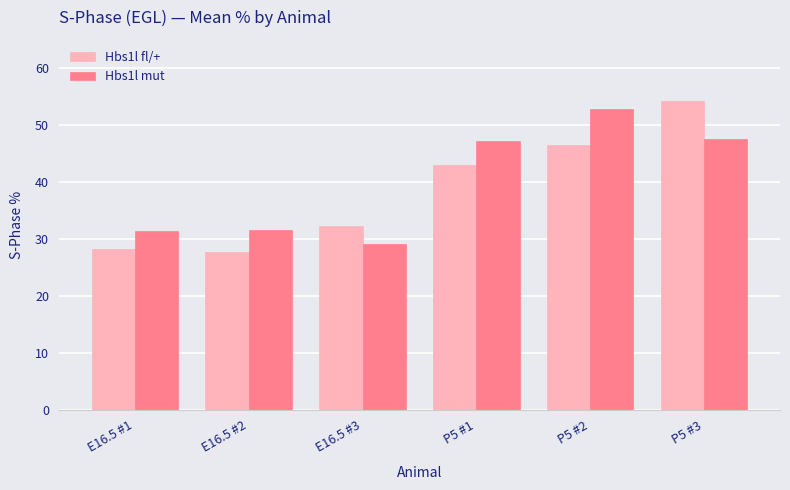

What is the minimum value shown in the chart?

27.7